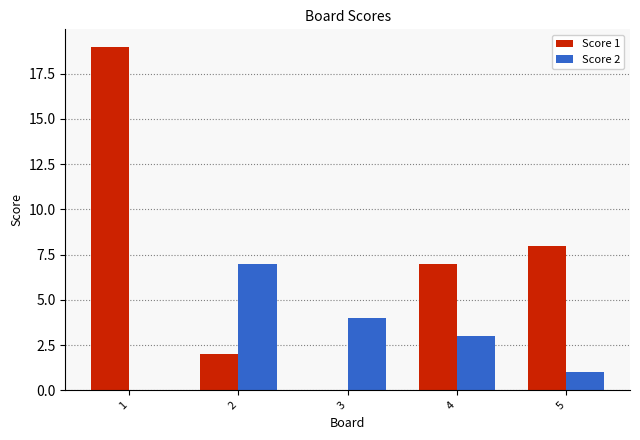

What is the average value of the Score 1 series?

7